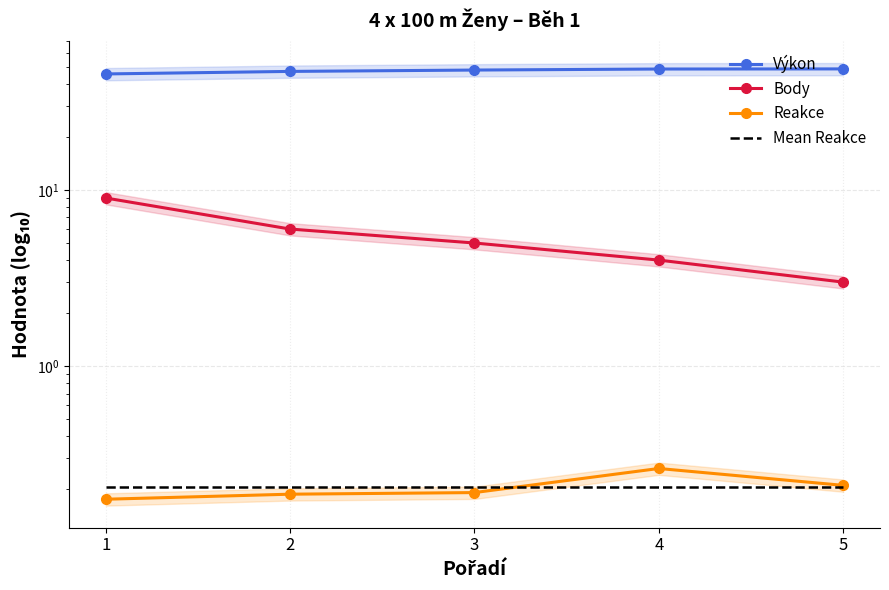

Does the chart have visible grid lines?

Yes